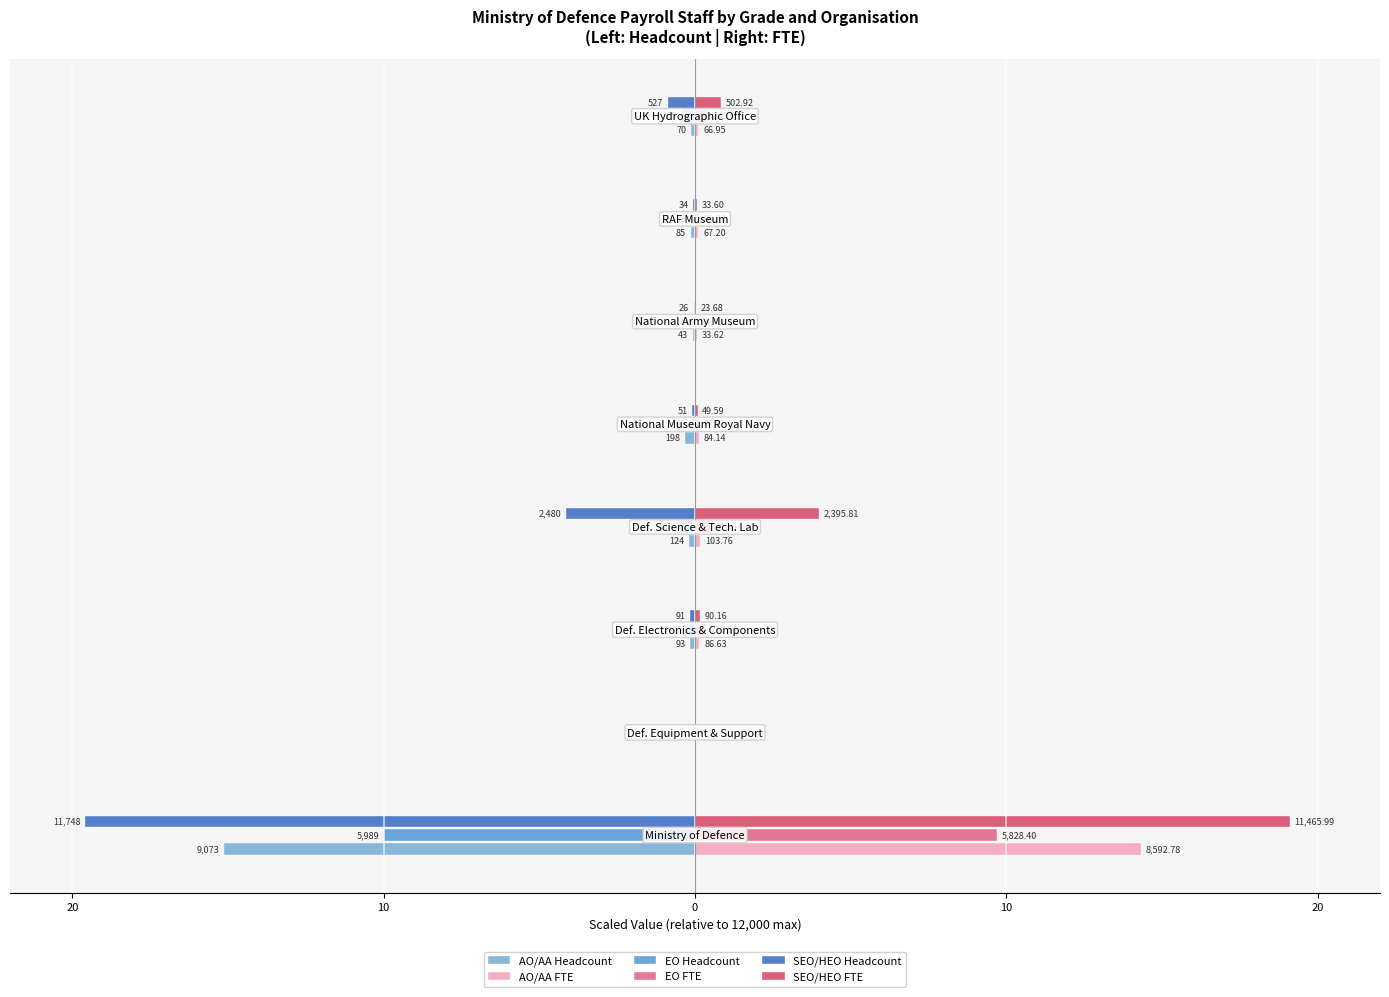

Does the chart contain stacked bars?

No